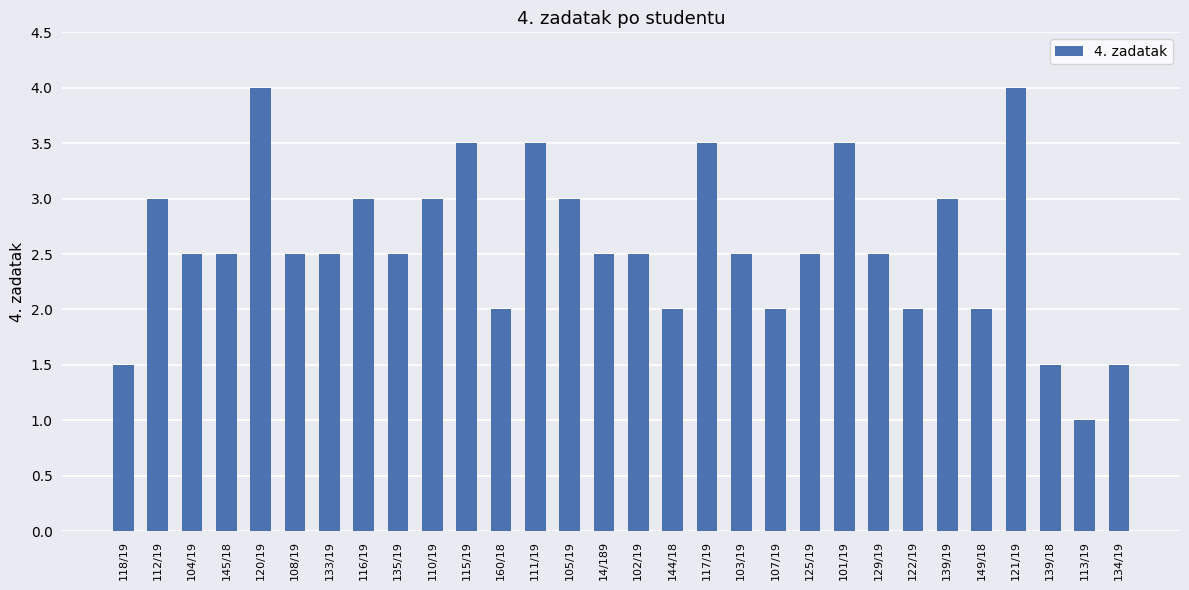

Reading left to right, extract all data points from this chart.

118/19=1.5	112/19=3.0	104/19=2.5	145/18=2.5	120/19=4.0	108/19=2.5	133/19=2.5	116/19=3.0	135/19=2.5	110/19=3.0	115/19=3.5	160/18=2.0	111/19=3.5	105/19=3.0	14/189=2.5	102/19=2.5	144/18=2.0	117/19=3.5	103/19=2.5	107/19=2.0	125/19=2.5	101/19=3.5	129/19=2.5	122/19=2.0	139/19=3.0	149/18=2.0	121/19=4.0	139/18=1.5	113/19=1.0	134/19=1.5